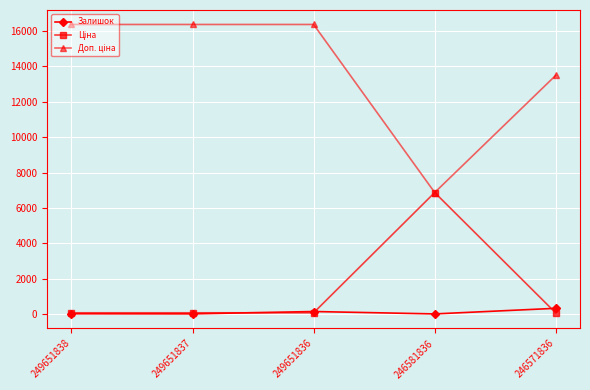

At how many categories does at least one series exceed 9273?

4